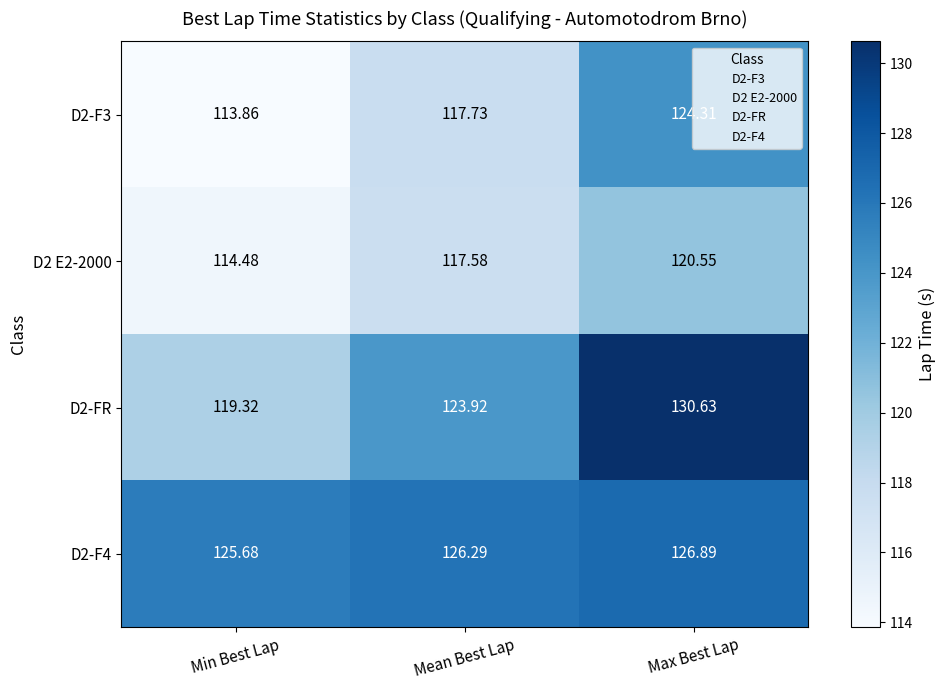

At which label does D2-FR reach its peak?

Max Best Lap